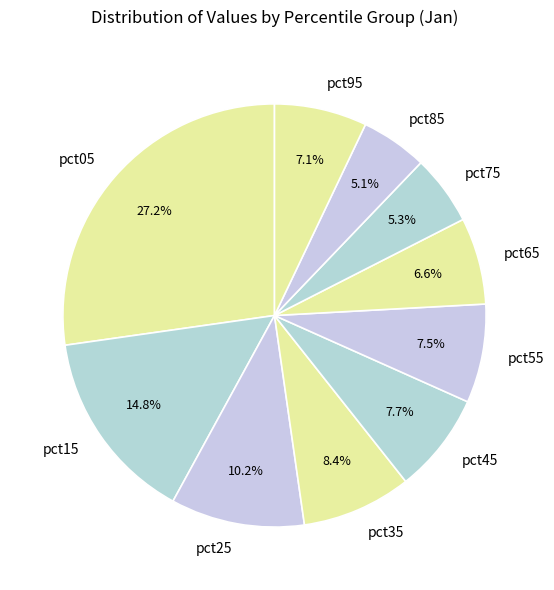

To the nearest percent, what is the average slice percentage?

10%